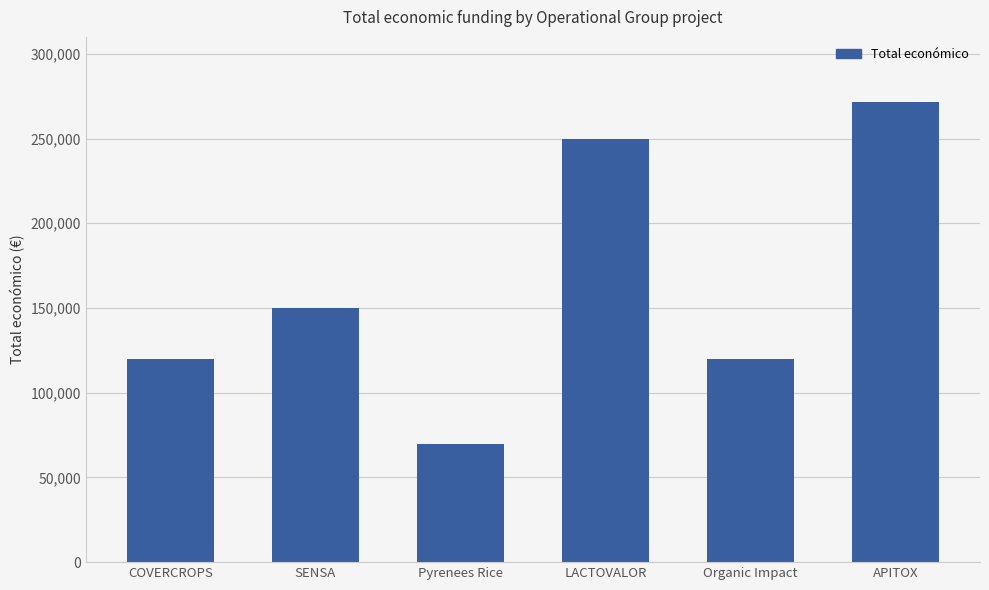

How many categories are shown in the chart?

6